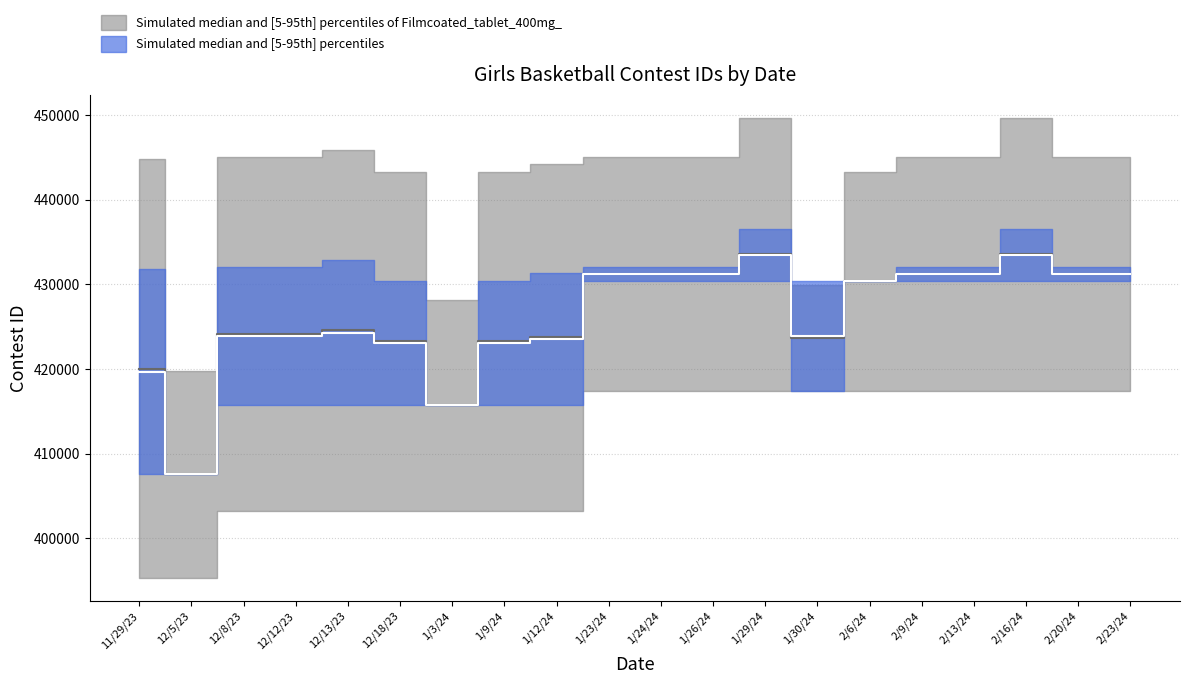

What is the smallest value displayed?

407565